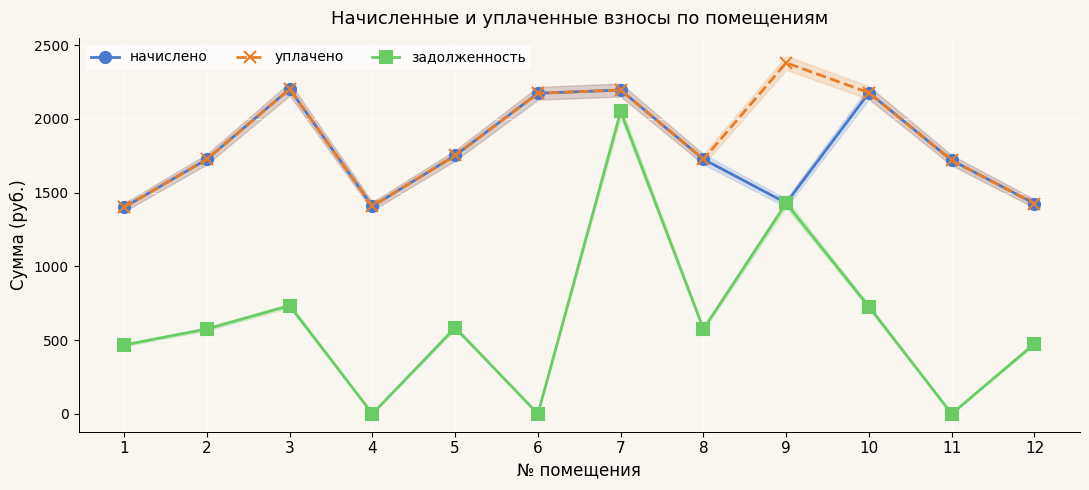

Reading left to right, transcribe all the data shown in this chart.

начислено: 1400.4	1726.7	2203.3	1407.8	1752.4	2173.9	2195.9	1726.7	1429.7	2177.6	1719.4	1426.1
уплачено: 1400.4	1726.7	2203.0	1407.8	1752.4	2173.9	2195.9	1726.7	2380.6	2177.6	1719.4	1426.1
задолженность: 466.8	575.6	733.8	0.0	584.1	0.0	2050.6	575.6	1427.5	725.9	0.0	475.4